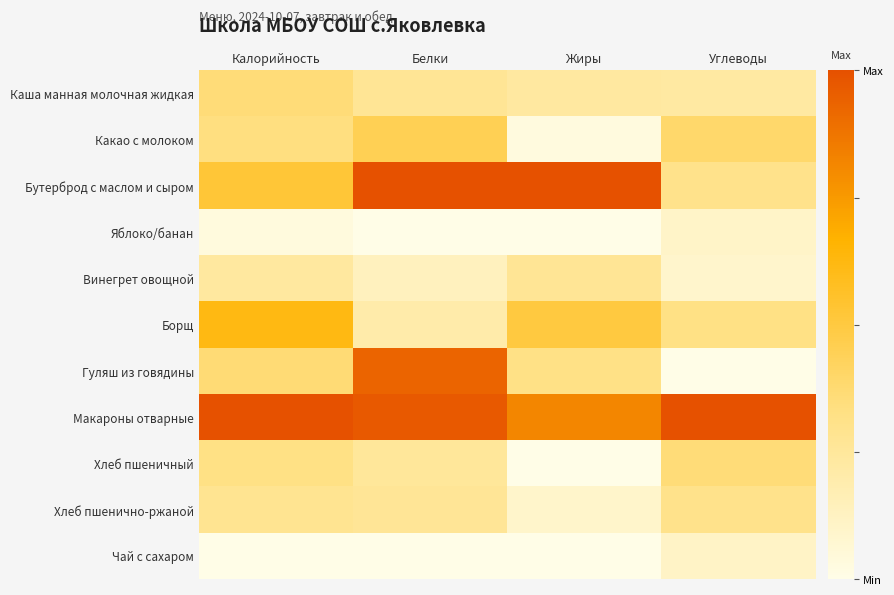

How many distinct data groups are displayed?

11